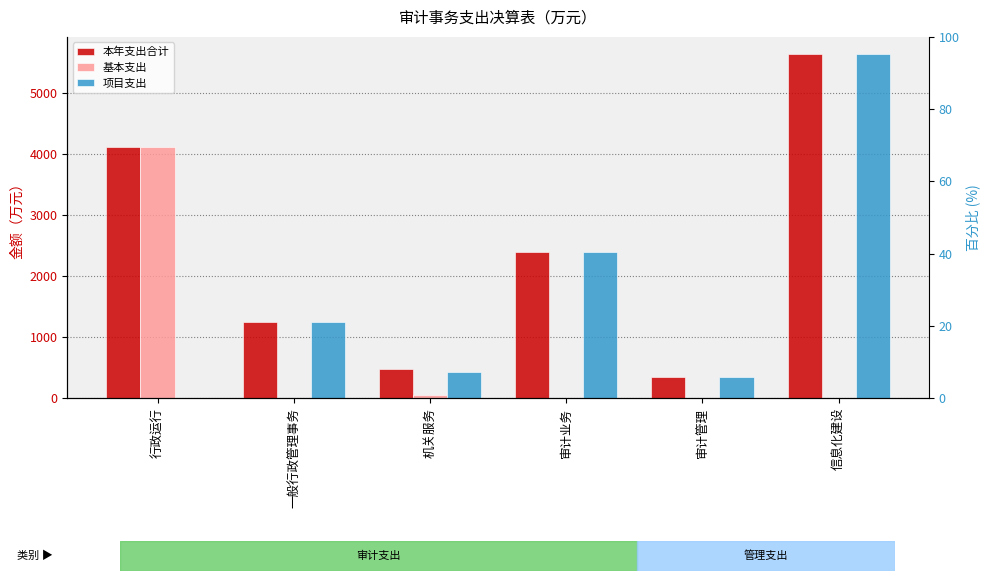

Count the number of categories in the chart.

6